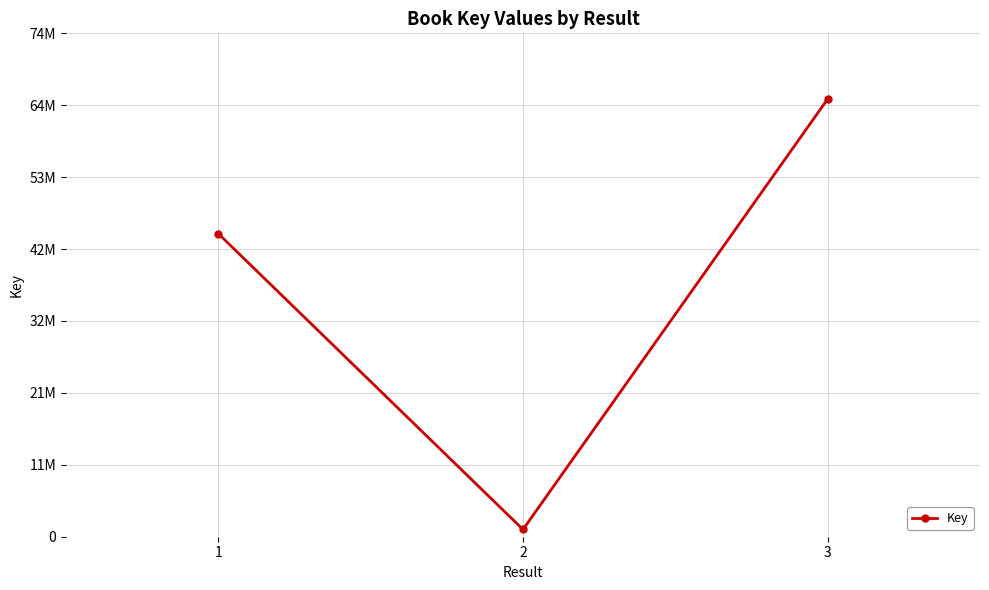

Is this an area chart (filled region under the line)?

No